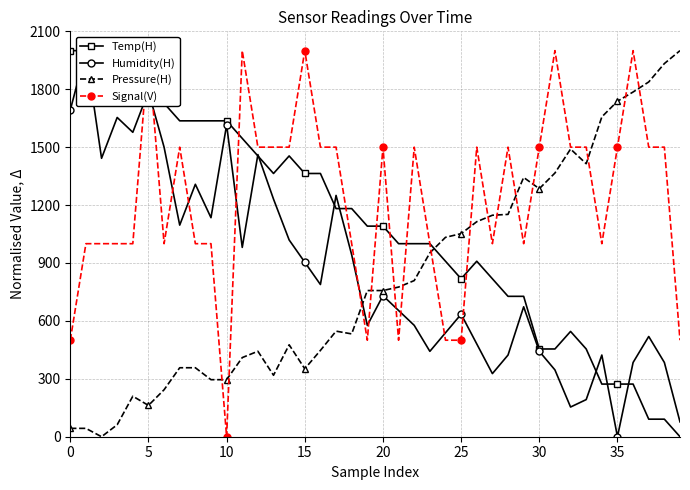

Which has a higher value, 12 or 20?

12